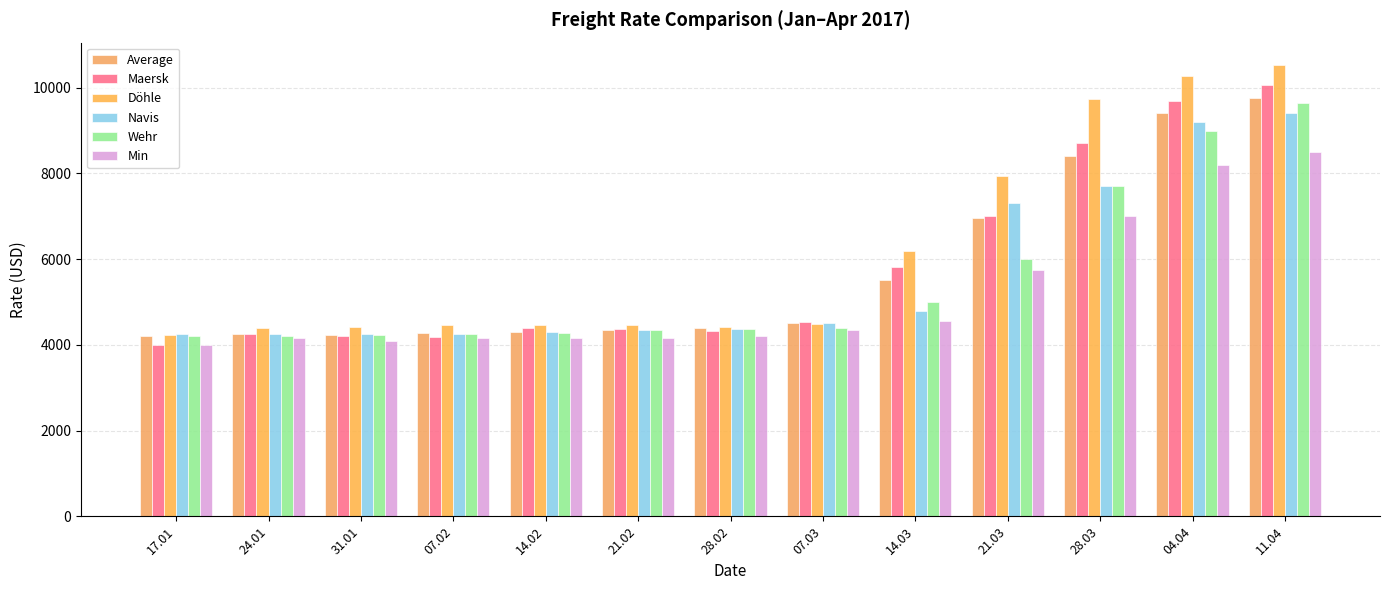

How many categories are shown in the chart?

13